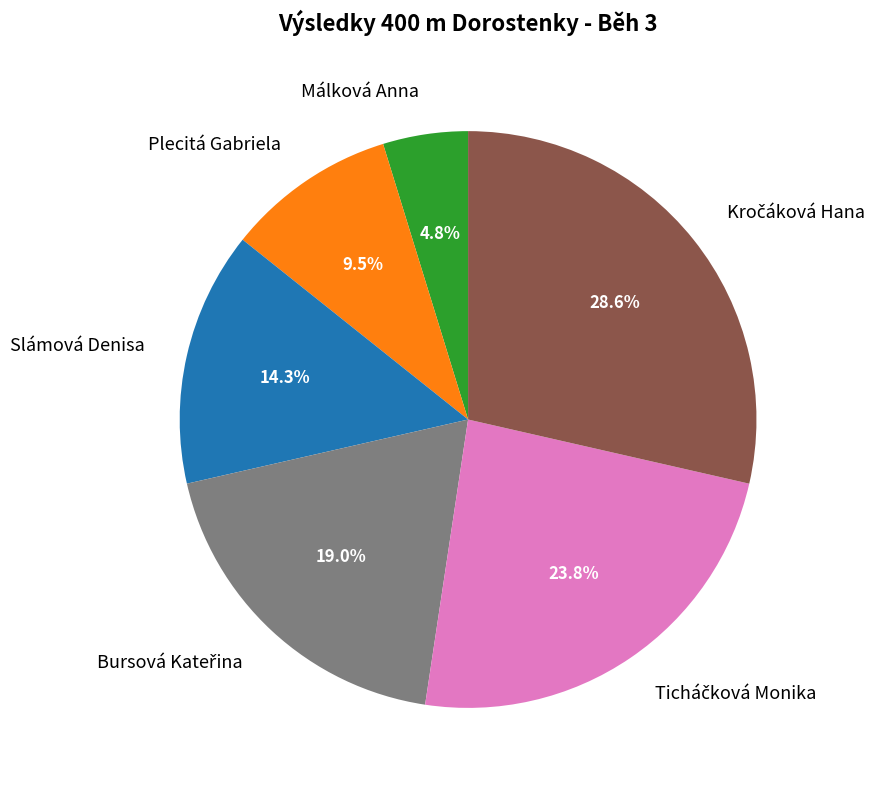

Does any single category account for the majority?

No